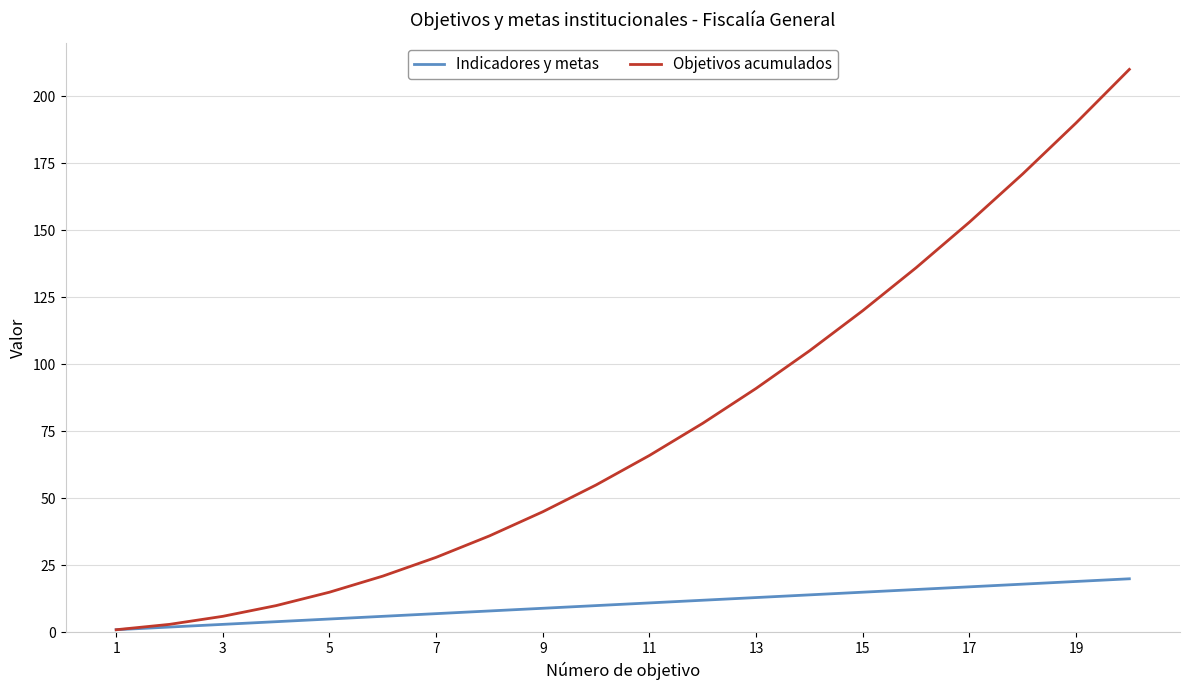

What is the maximum value for Indicadores y metas?

20